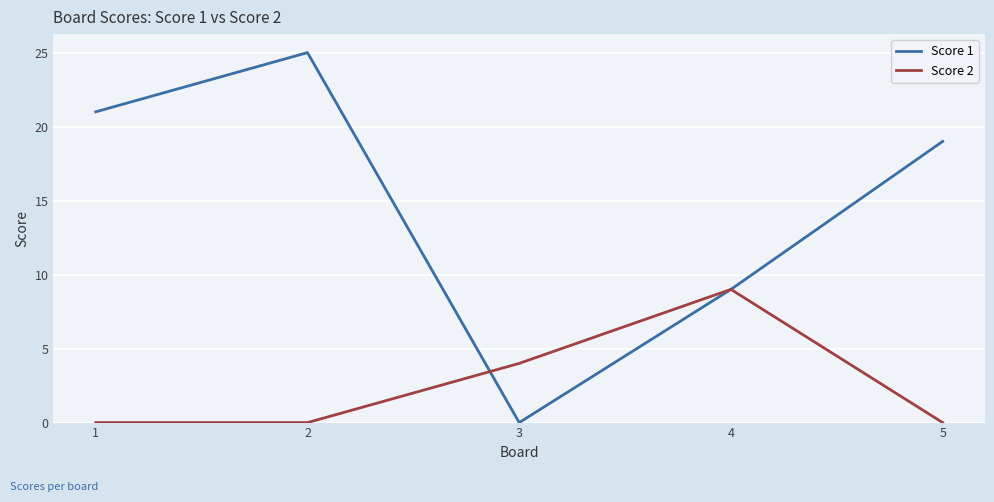

Where is Score 1 nearest to the value 12?

4